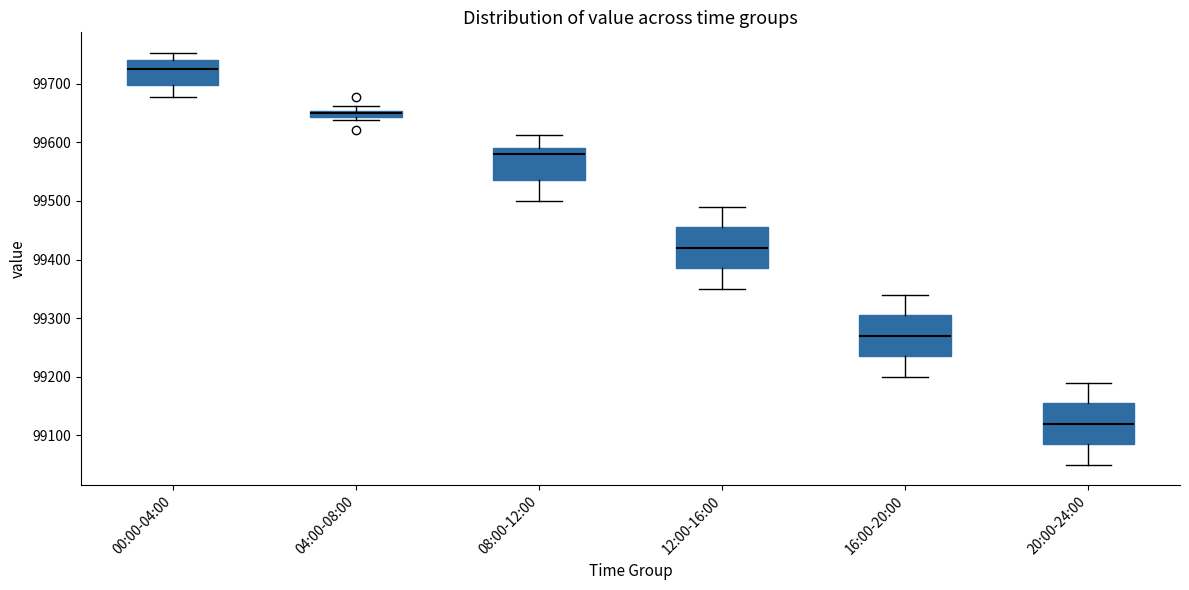

Where is the lower edge of the box for 16:00-20:00 on the y-axis? The values are not printed on the chart, so give them approximately, as read against the axis.

99240